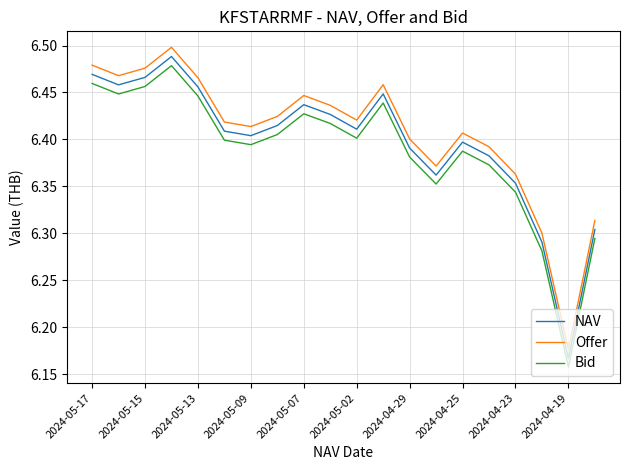

List the series in order of their overall mean, lowest first.

Bid, NAV, Offer